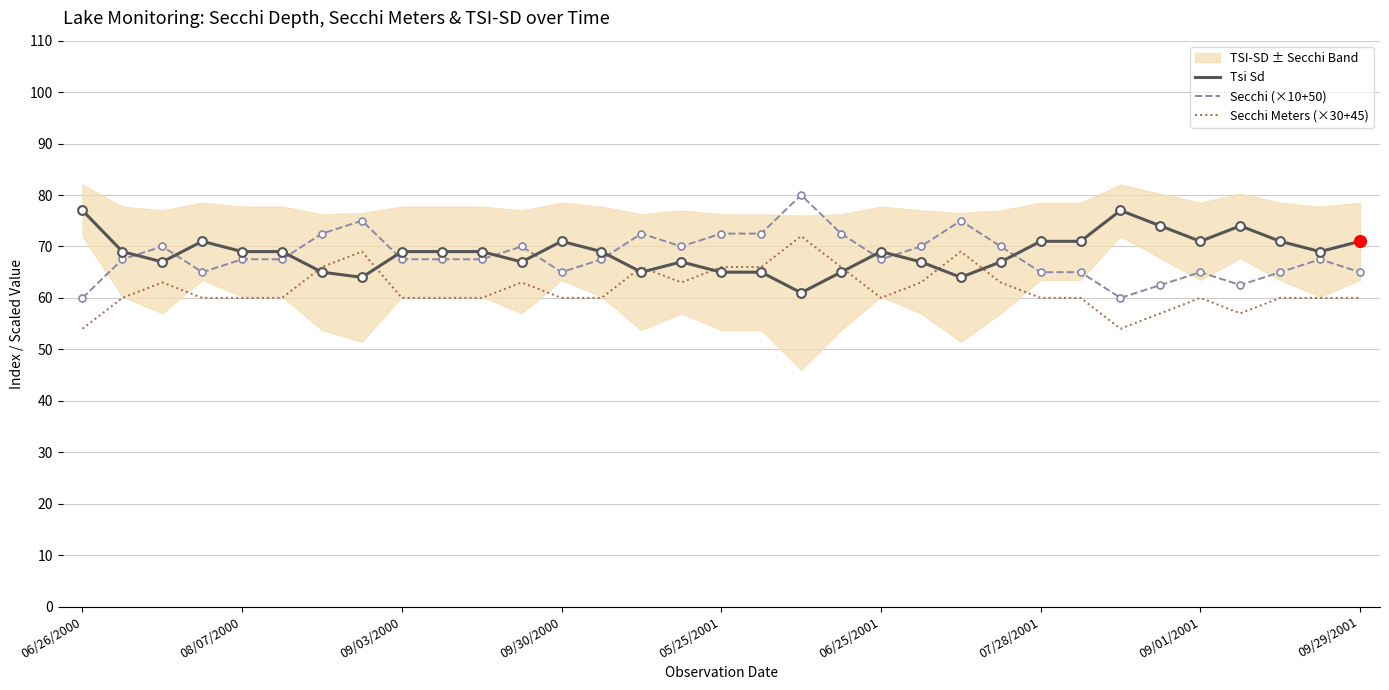

True or false: Secchi (×10+50) and Tsi Sd intersect in this chart.

True